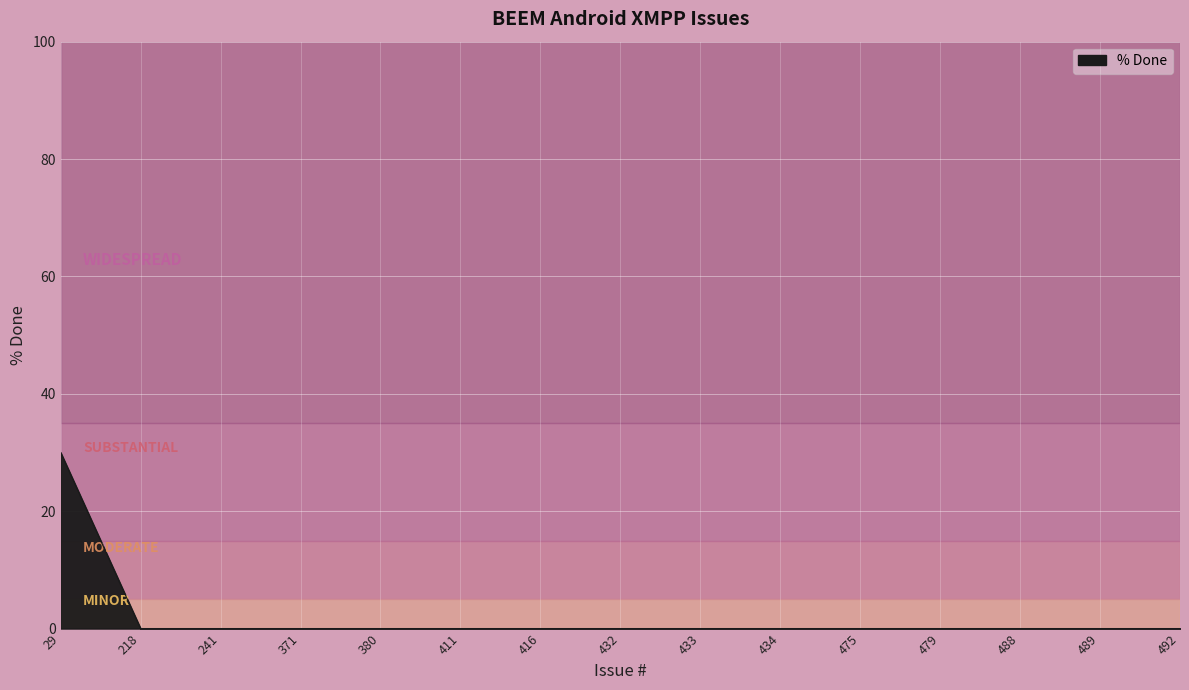

Reading left to right, transcribe all the data shown in this chart.

30	0	0	0	0	0	0	0	0	0	0	0	0	0	0